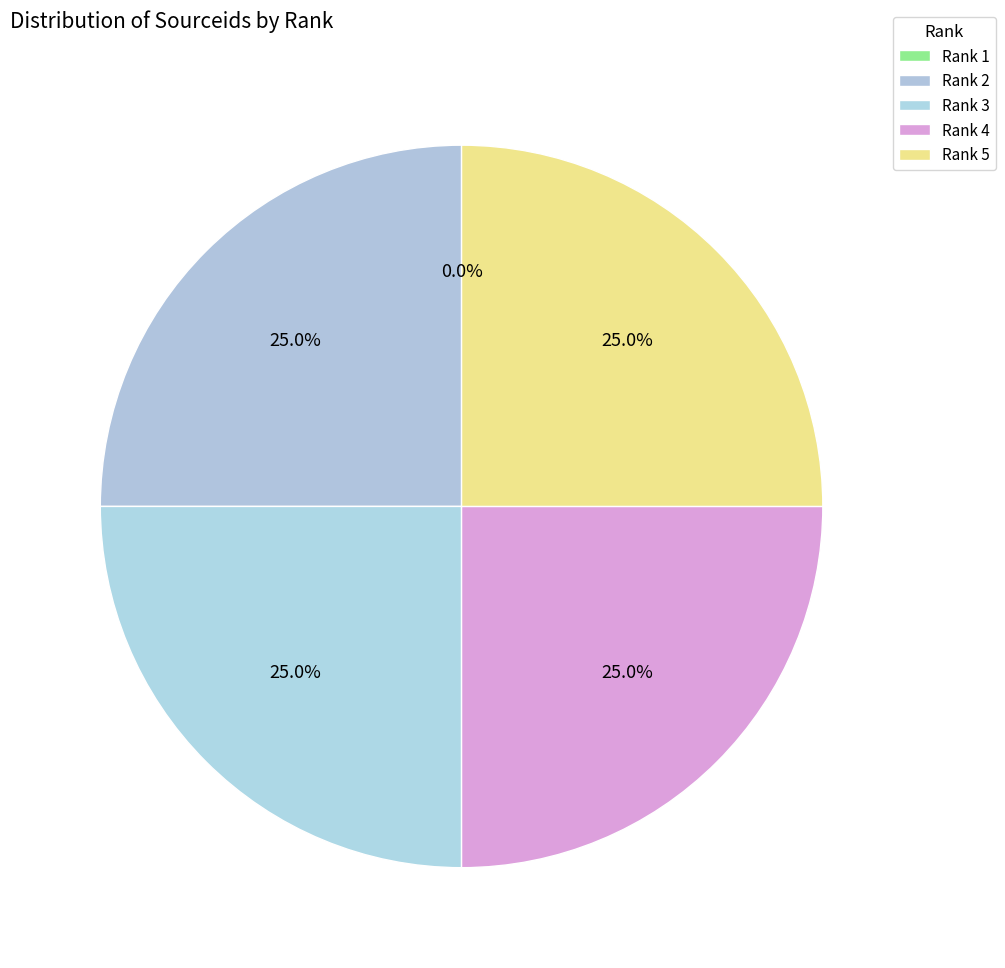

Rank the categories by value from highest to lowest.

Rank 5, Rank 4, Rank 2, Rank 3, Rank 1